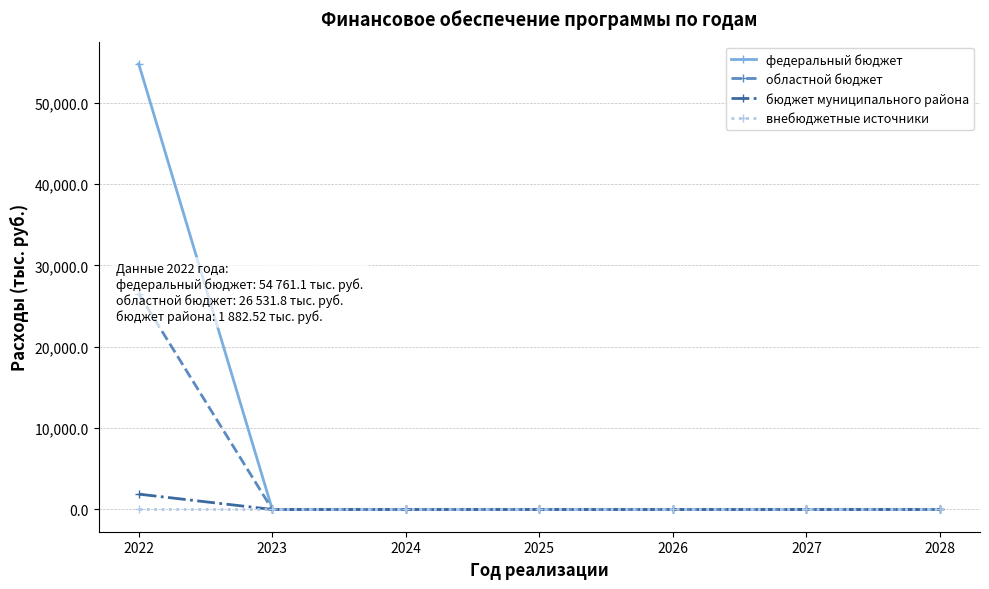

At which category is the sum across all series the highest?

2022